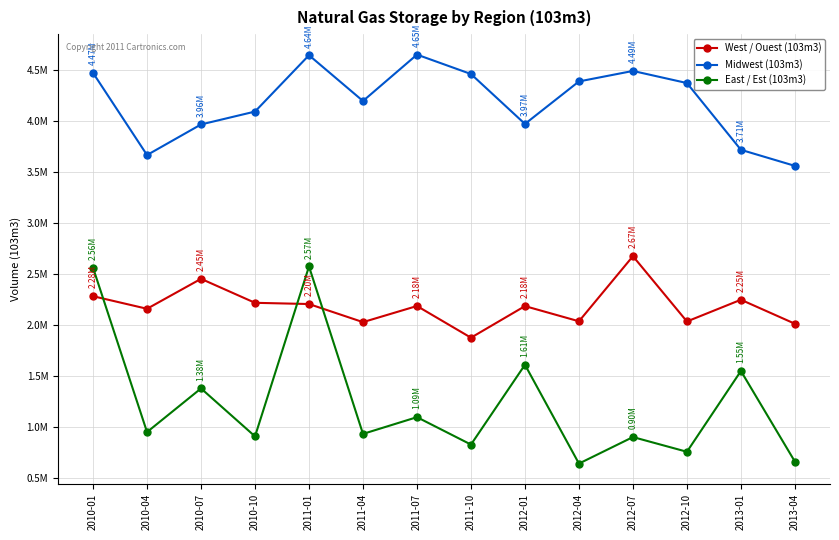

Reading left to right, transcribe all the data shown in this chart.

West / Ouest (103m3): 2279974.4	2156711.6	2450258.5	2215167.6	2203223.0	2025771.9	2183848.5	1873251.8	2182888.1	2034008.9	2672186.5	2032277.4	2245233.4	2010016.2
Midwest (103m3): 4468659.0	3663552.5	3963317.5	4089642.4	4641818.4	4193113.6	4647730.3	4457629.4	3968438.1	4384948.3	4487693.6	4369097.1	3714783.8	3557305.3
East / Est (103m3): 2558740.3	948388.5	1376071.6	906135.5	2571427.5	930341.1	1094407.1	825822.2	1607889.8	639446.0	899367.2	755153.1	1547036.4	658724.7